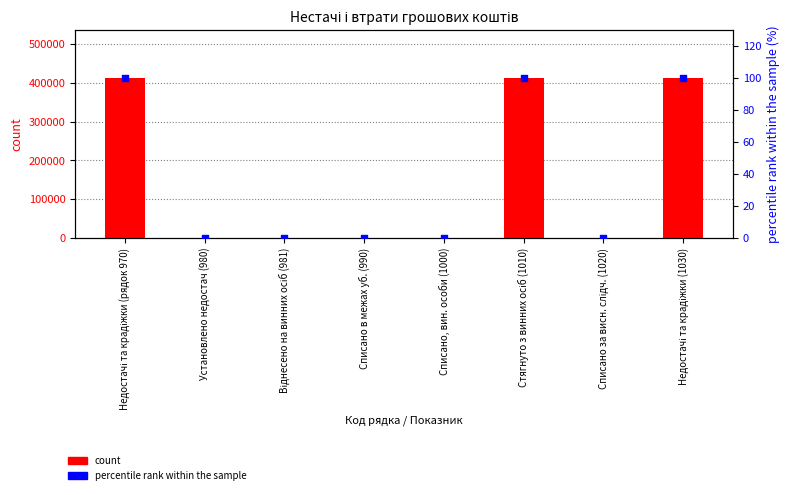

Which series has the largest total across all categories?

count